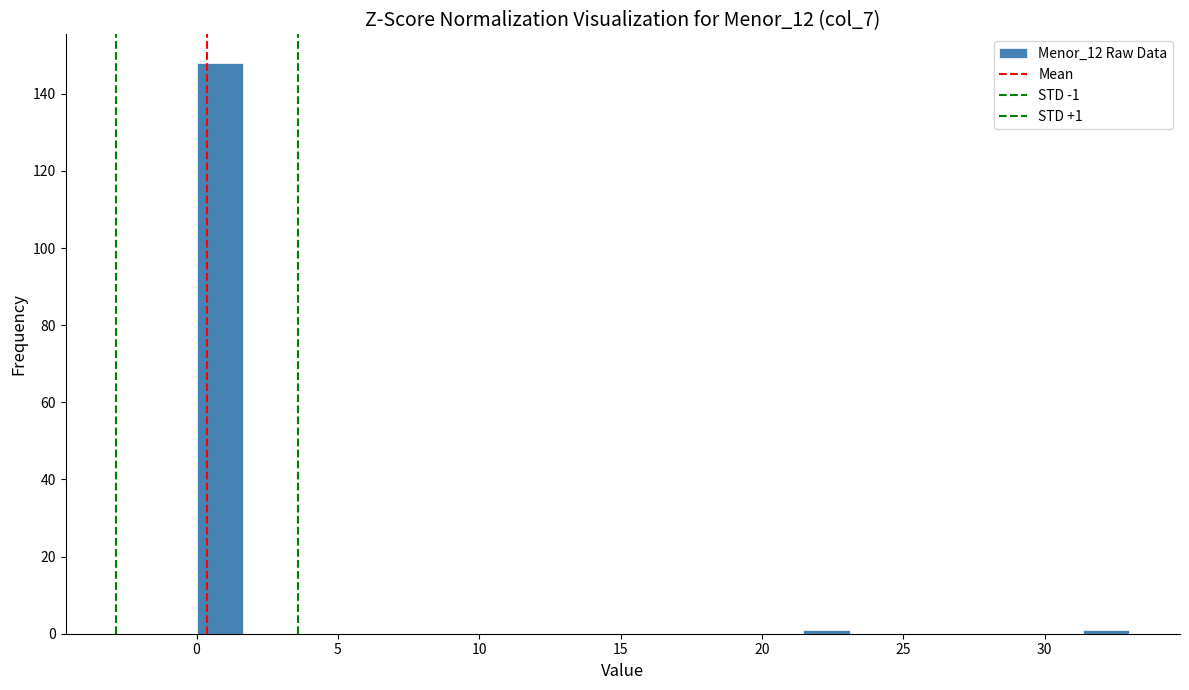

Around what value on the x-axis is the tallest bar? Give the approximate position of its centre, as read against the axis.

1.0